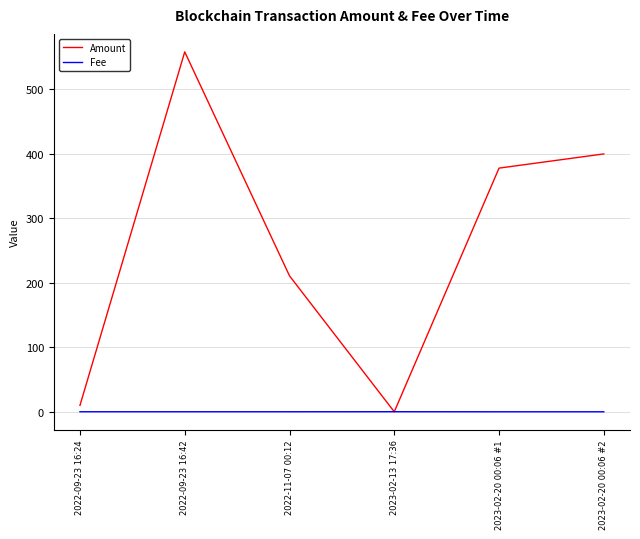

What is the sum of all Fee values?

0.3